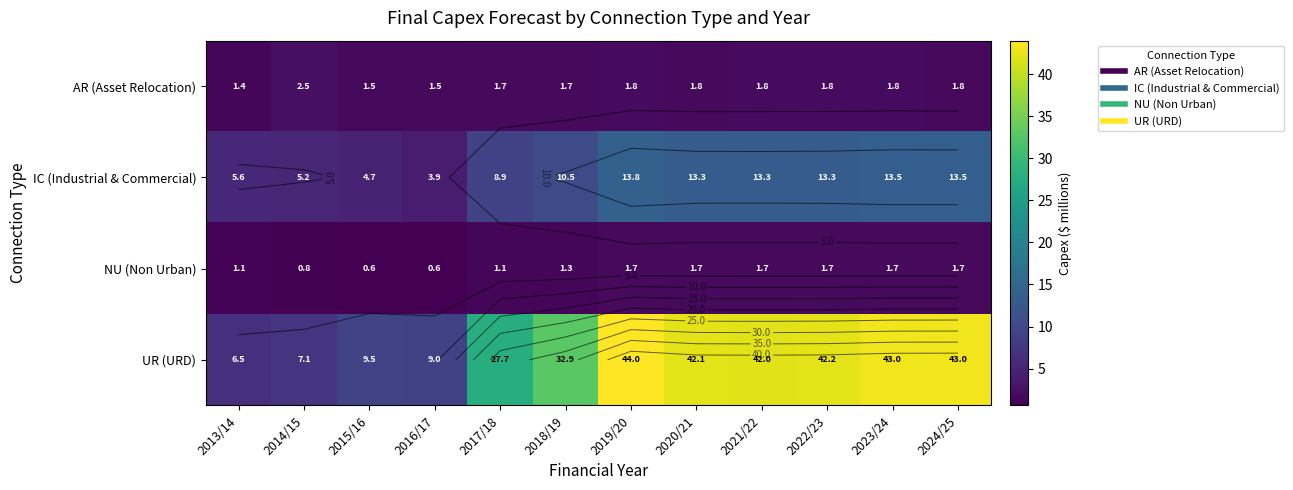

How many distinct data groups are displayed?

4